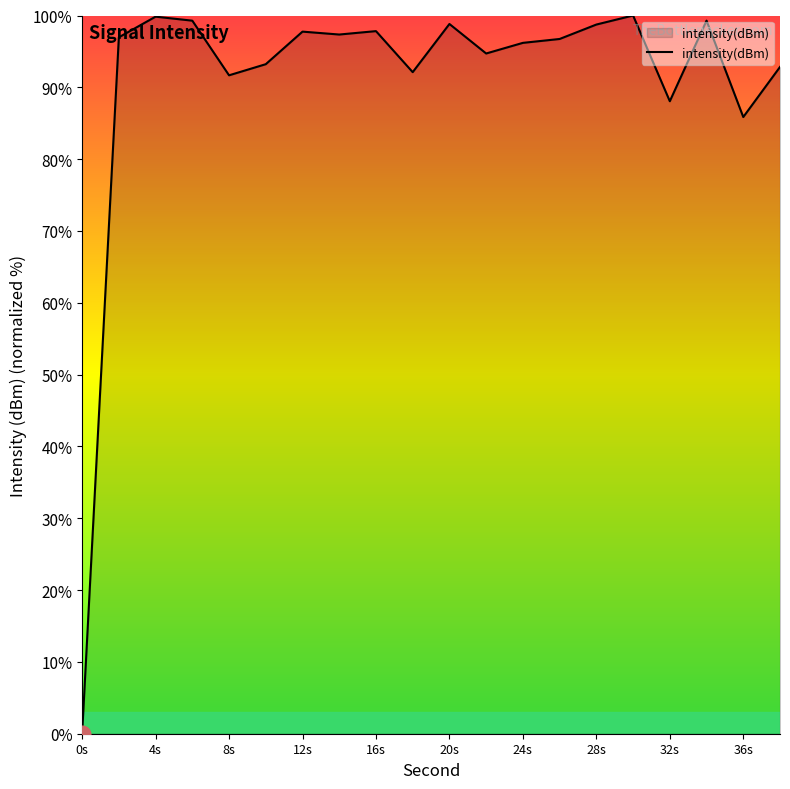

What is the greatest value displayed?

100.0